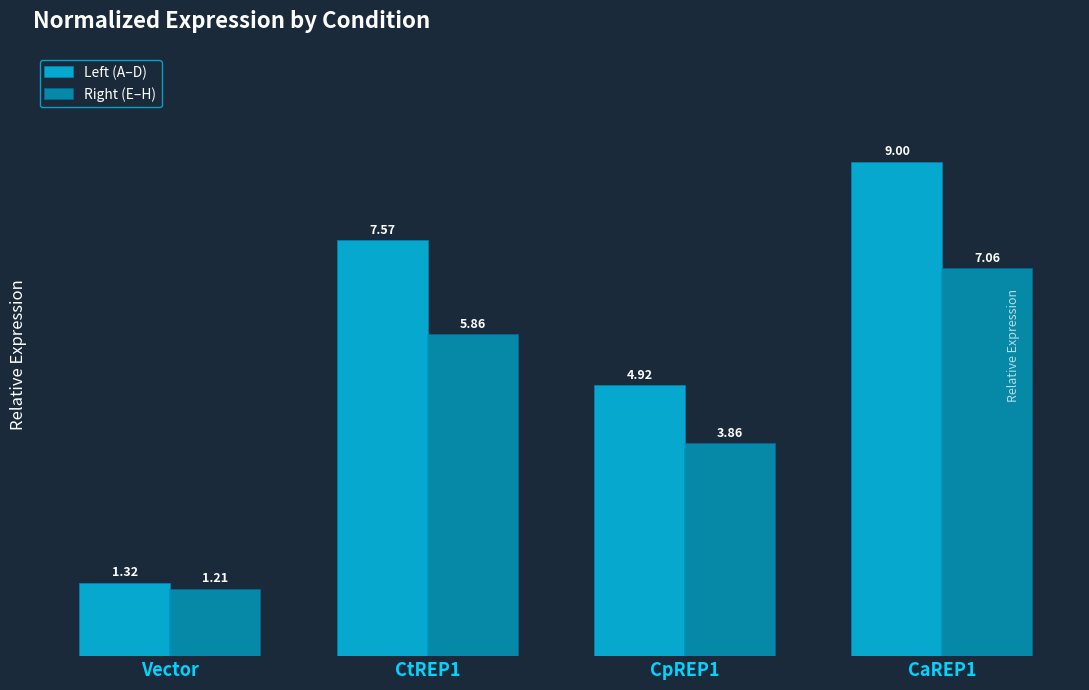

What is the difference between the highest and lowest values at CpREP1?

1.1